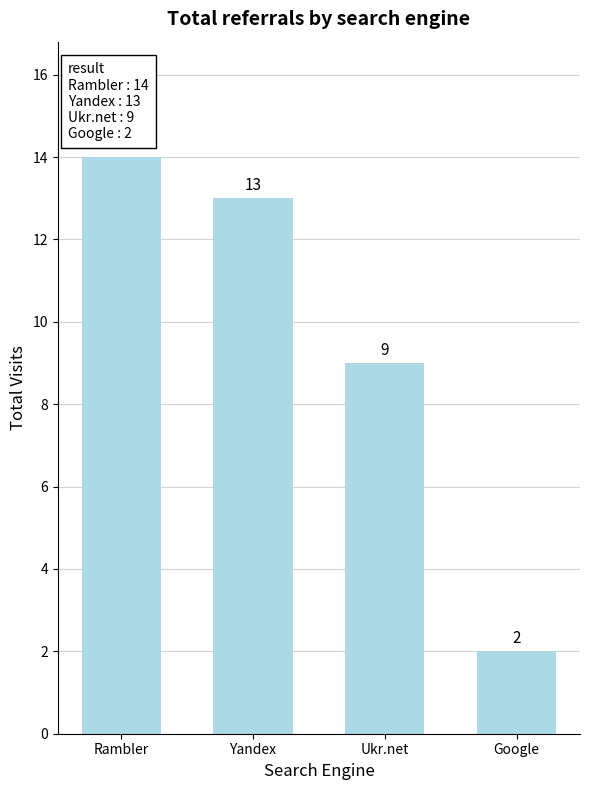

What is the average value?

10